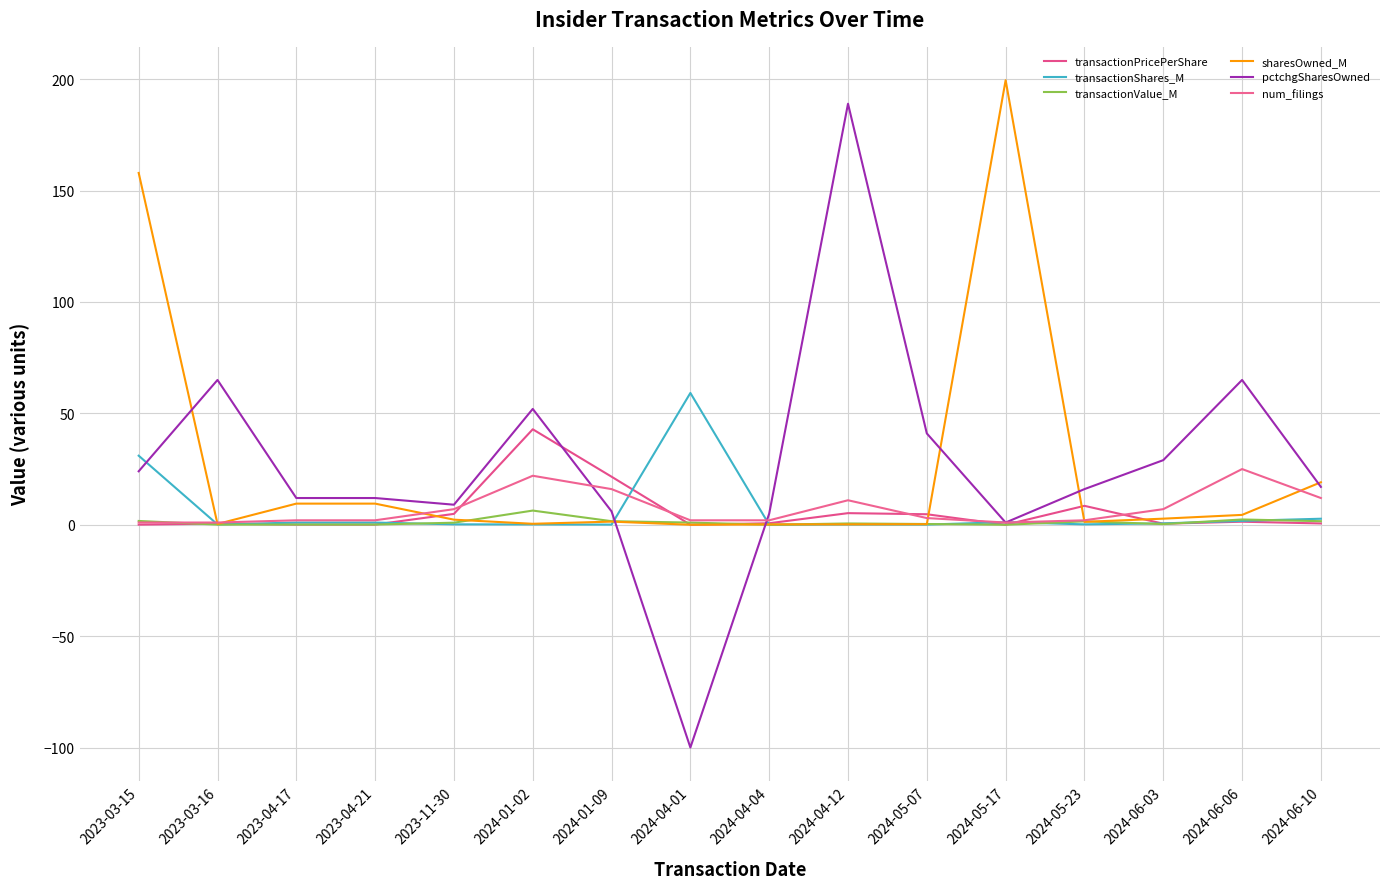

Reading left to right, list all the values displayed in this chart.

transactionPricePerShare: 2023-03-15=0.1	2023-03-16=0.5	2023-04-17=0.1	2023-04-21=0.1	2023-11-30=4.9	2024-01-02=42.9	2024-01-09=21.6	2024-04-01=0.0	2024-04-04=0.7	2024-04-12=5.2	2024-05-07=4.7	2024-05-17=0.0	2024-05-23=8.5	2024-06-03=0.5	2024-06-06=1.4	2024-06-10=0.6
transactionShares_M: 2023-03-15=31.0	2023-03-16=0.1	2023-04-17=1.0	2023-04-21=1.0	2023-11-30=0.2	2024-01-02=0.1	2024-01-09=0.1	2024-04-01=59.2	2024-04-04=0.0	2024-04-12=0.1	2024-05-07=0.1	2024-05-17=1.2	2024-05-23=0.2	2024-06-03=0.6	2024-06-06=1.7	2024-06-10=2.7
transactionValue_M: 2023-03-15=1.7	2023-03-16=0.1	2023-04-17=0.1	2023-04-21=0.1	2023-11-30=0.9	2024-01-02=6.4	2024-01-09=1.6	2024-04-01=1.0	2024-04-04=0.0	2024-04-12=0.6	2024-05-07=0.3	2024-05-17=0.0	2024-05-23=1.5	2024-06-03=0.3	2024-06-06=2.4	2024-06-10=1.6
sharesOwned_M: 2023-03-15=157.9	2023-03-16=0.4	2023-04-17=9.5	2023-04-21=9.5	2023-11-30=2.3	2024-01-02=0.4	2024-01-09=1.4	2024-04-01=0.0	2024-04-04=0.2	2024-04-12=0.2	2024-05-07=0.2	2024-05-17=199.6	2024-05-23=1.3	2024-06-03=2.7	2024-06-06=4.4	2024-06-10=19.1
pctchgSharesOwned: 2023-03-15=24.0	2023-03-16=65.0	2023-04-17=12.0	2023-04-21=12.0	2023-11-30=9.0	2024-01-02=52.0	2024-01-09=6.0	2024-04-01=-100.0	2024-04-04=5.0	2024-04-12=189.0	2024-05-07=41.0	2024-05-17=1.0	2024-05-23=16.0	2024-06-03=29.0	2024-06-06=65.0	2024-06-10=17.0
num_filings: 2023-03-15=1.0	2023-03-16=1.0	2023-04-17=2.0	2023-04-21=2.0	2023-11-30=7.0	2024-01-02=22.0	2024-01-09=16.0	2024-04-01=2.0	2024-04-04=2.0	2024-04-12=11.0	2024-05-07=3.0	2024-05-17=1.0	2024-05-23=2.0	2024-06-03=7.0	2024-06-06=25.0	2024-06-10=12.0